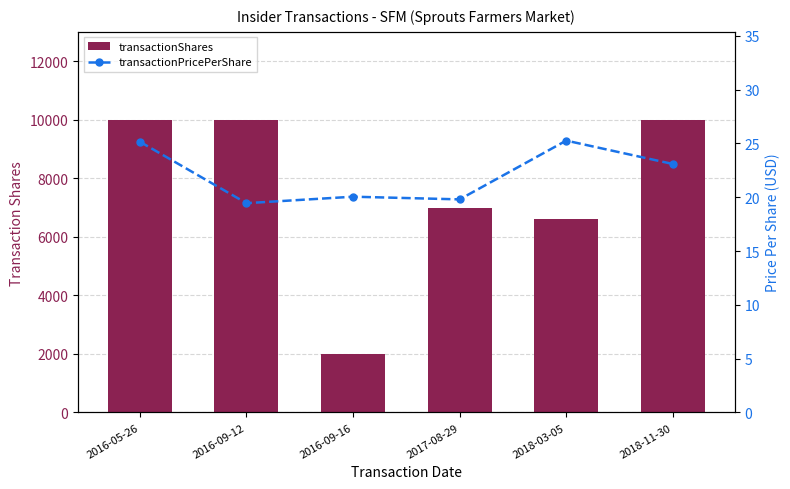

What is the sum of the transactionShares values at 2018-11-30 and 2018-03-05?

16592.0